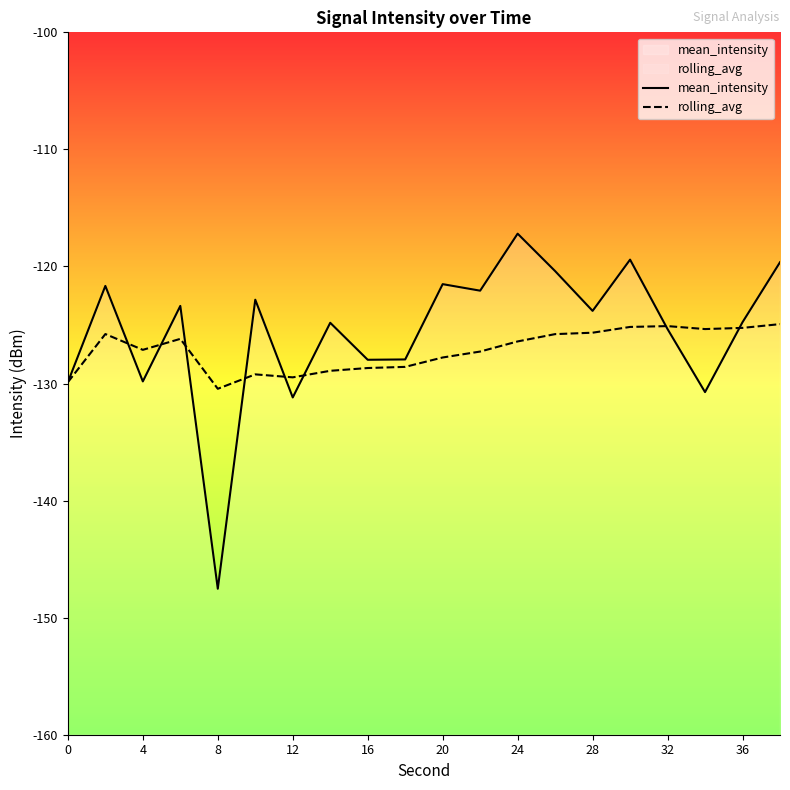

What is the spread (max minus min) of values at 4?

2.7